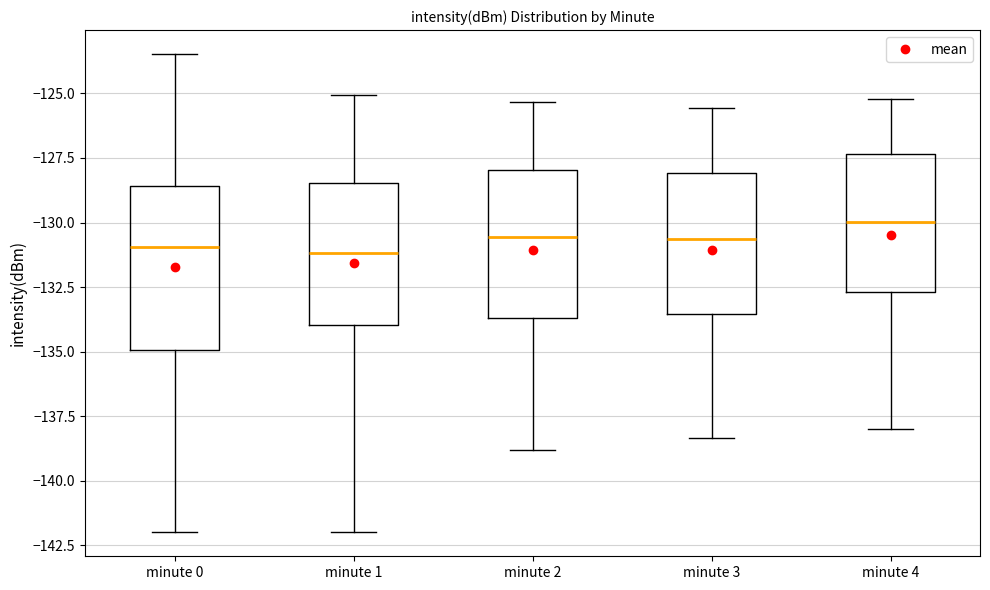

Reading left to right, transcribe this box plot: for each box, give where its median line is, the range the box spans, and where its two whiskers end, as read against the y-axis. The values are not printed on the chart, so give them approximately, as read against the axis.

minute 0: median -131.0, box -135.0 to -128.5, whiskers -142.0 to -123.5
minute 1: median -131.0, box -134.0 to -128.5, whiskers -142.0 to -125.0
minute 2: median -130.5, box -133.5 to -128.0, whiskers -139.0 to -125.5
minute 3: median -130.5, box -133.5 to -128.0, whiskers -138.5 to -125.5
minute 4: median -130.0, box -132.5 to -127.5, whiskers -138.0 to -125.0